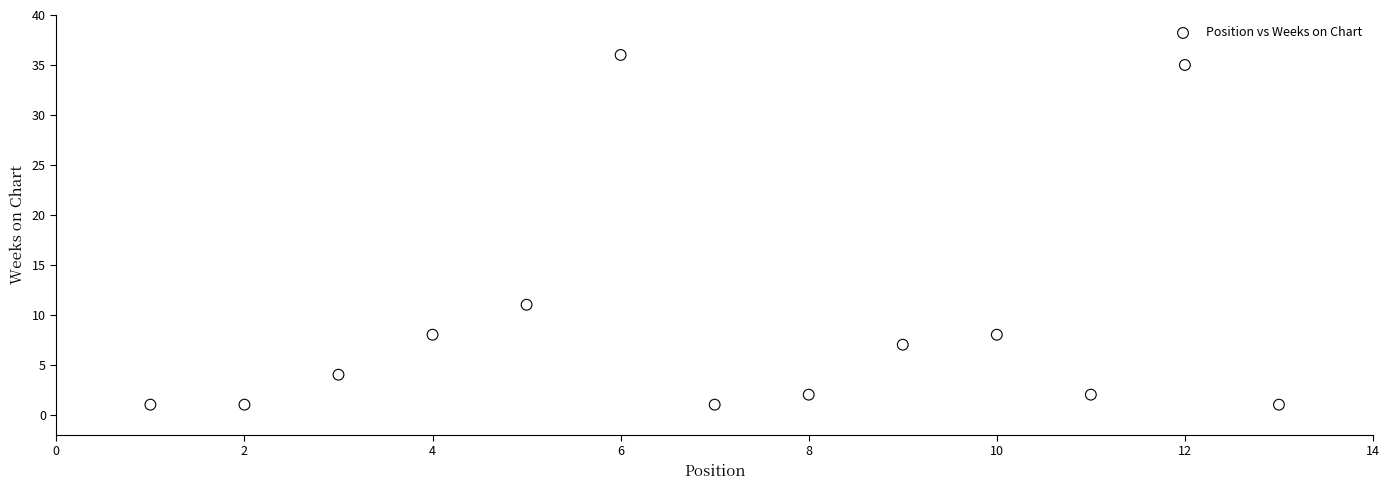

What is the range of X values (max minus min)?

12